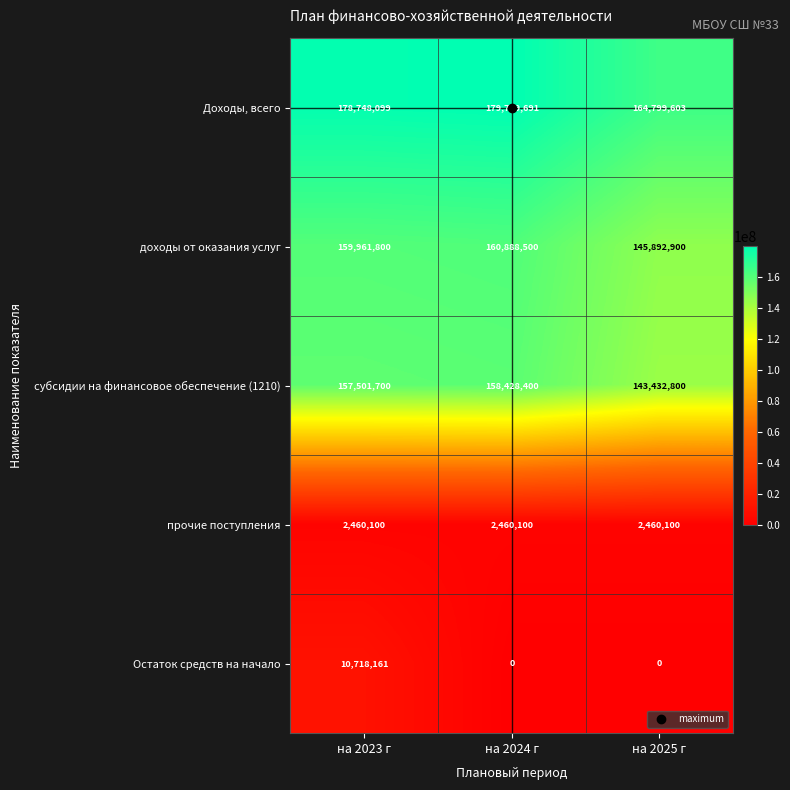

What is the sum of the доходы от оказания услуг values at на 2023 г and на 2025 г?

305854700